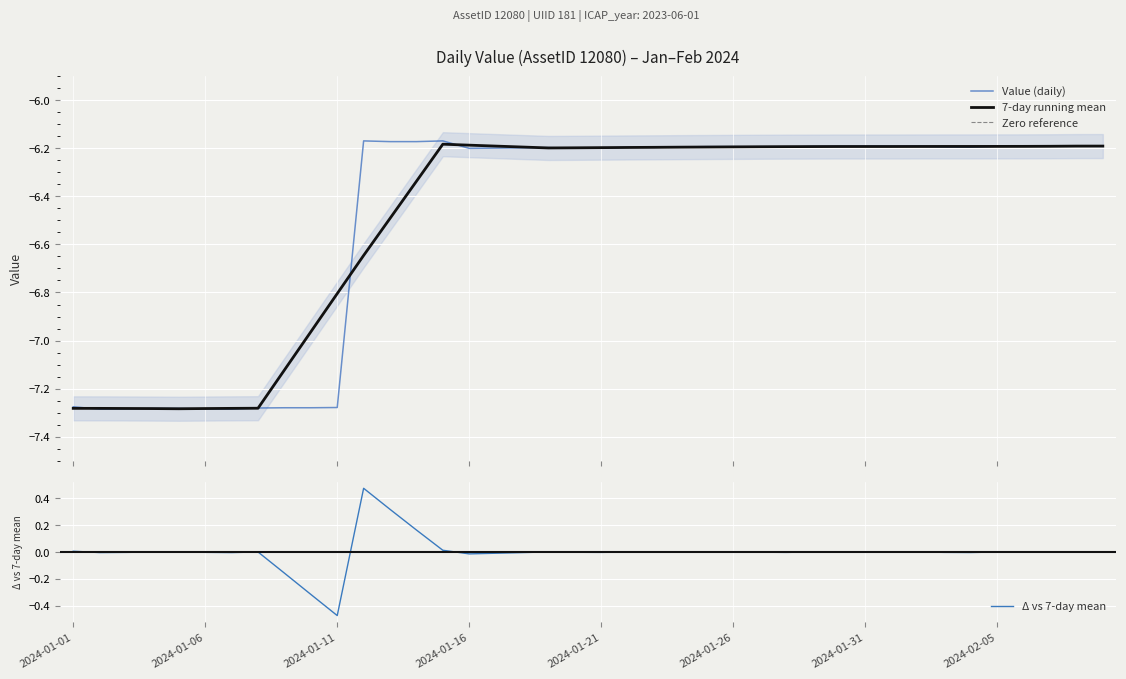

Is it true that Δ vs 7-day mean equals -0.0 at 2024-01-21?

True